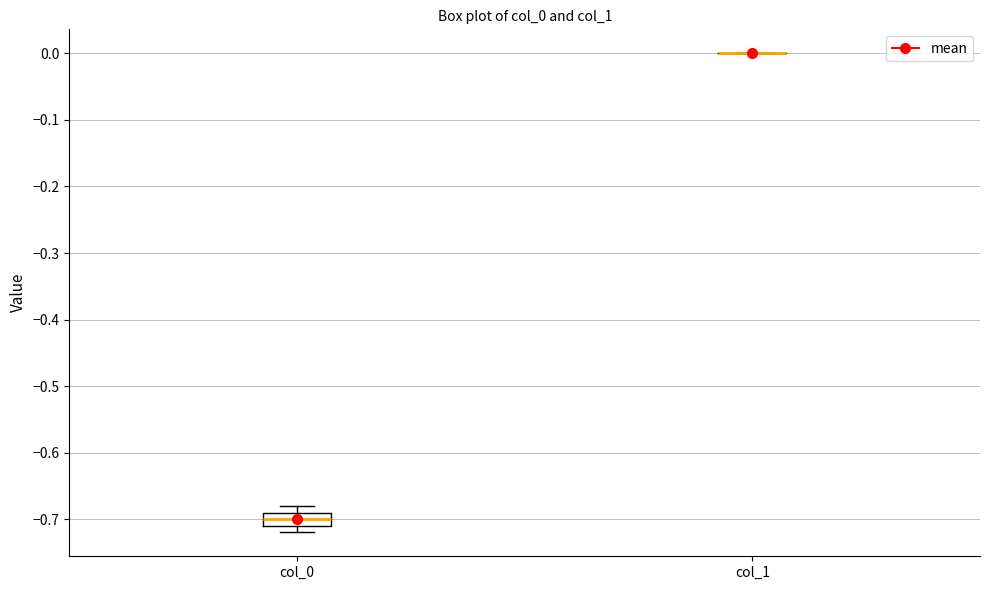

Comparing the boxes themselves (not the whiskers), which one is the tallest?

col_0